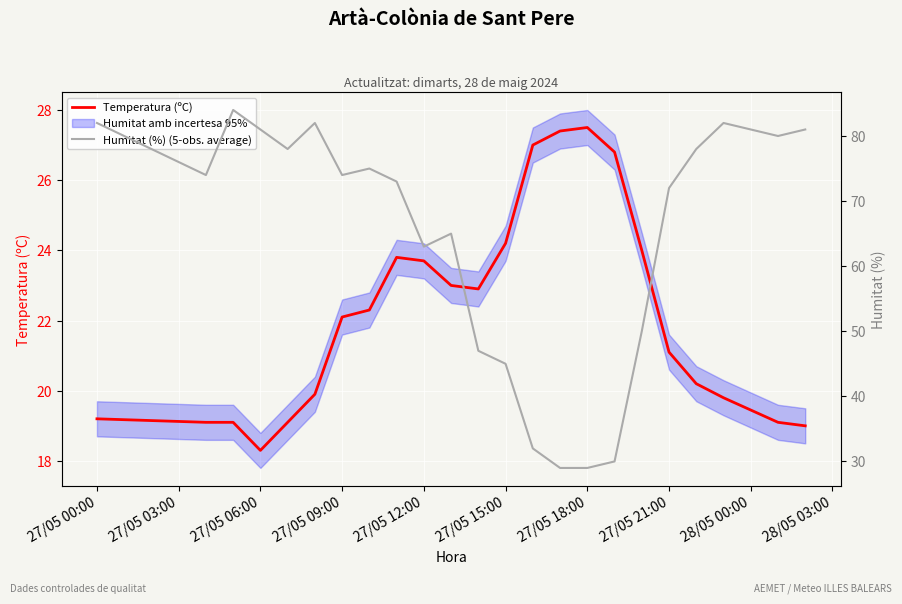

What is the maximum value for Temperatura (ºC)?

27.5